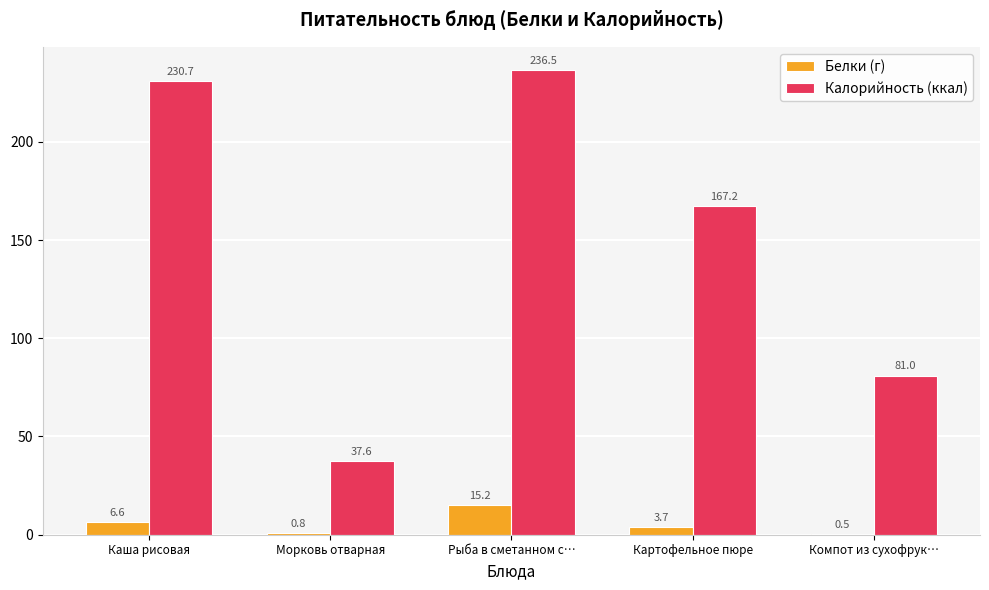

Which series has the largest total across all categories?

Калорийность (ккал)